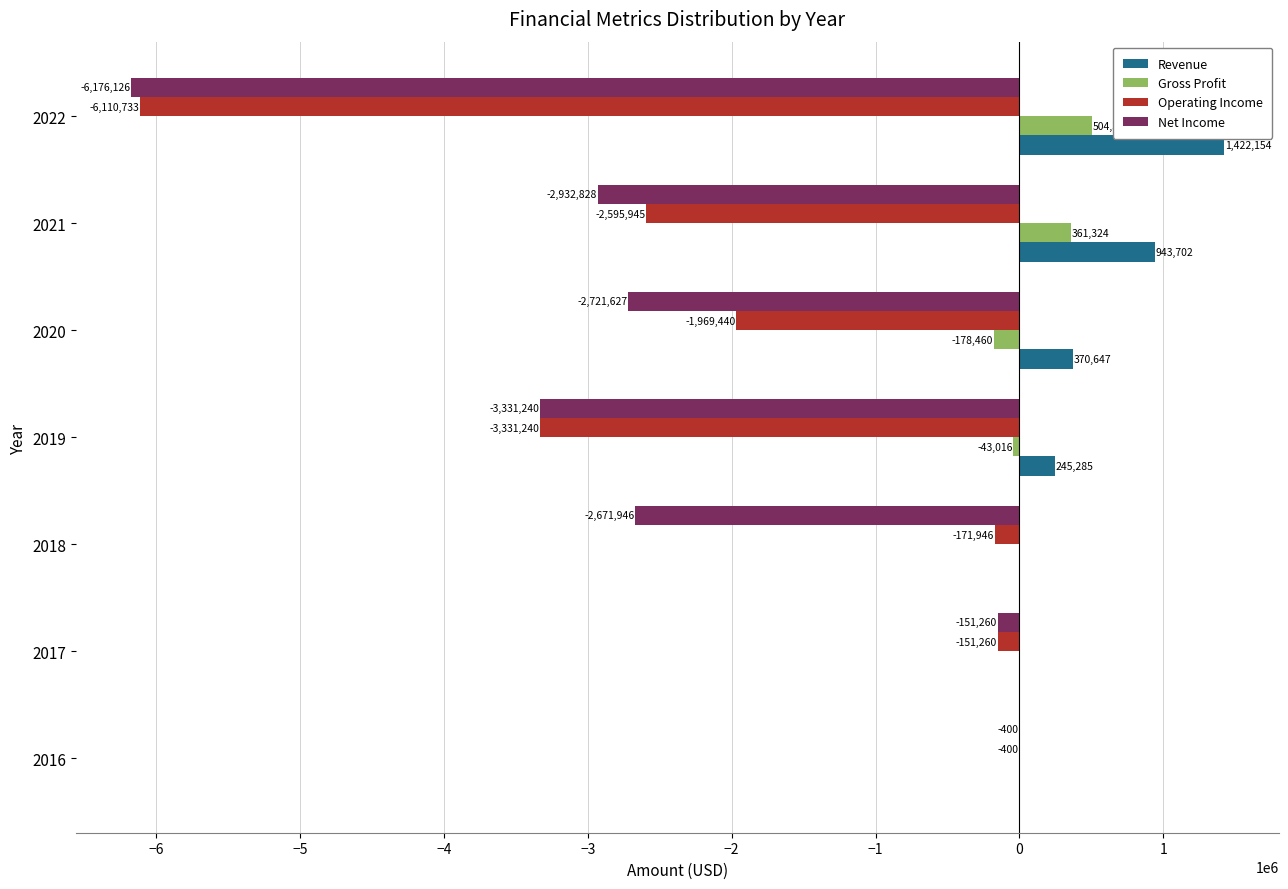

The Revenue series shows 943702 at 2021. True or false?

True